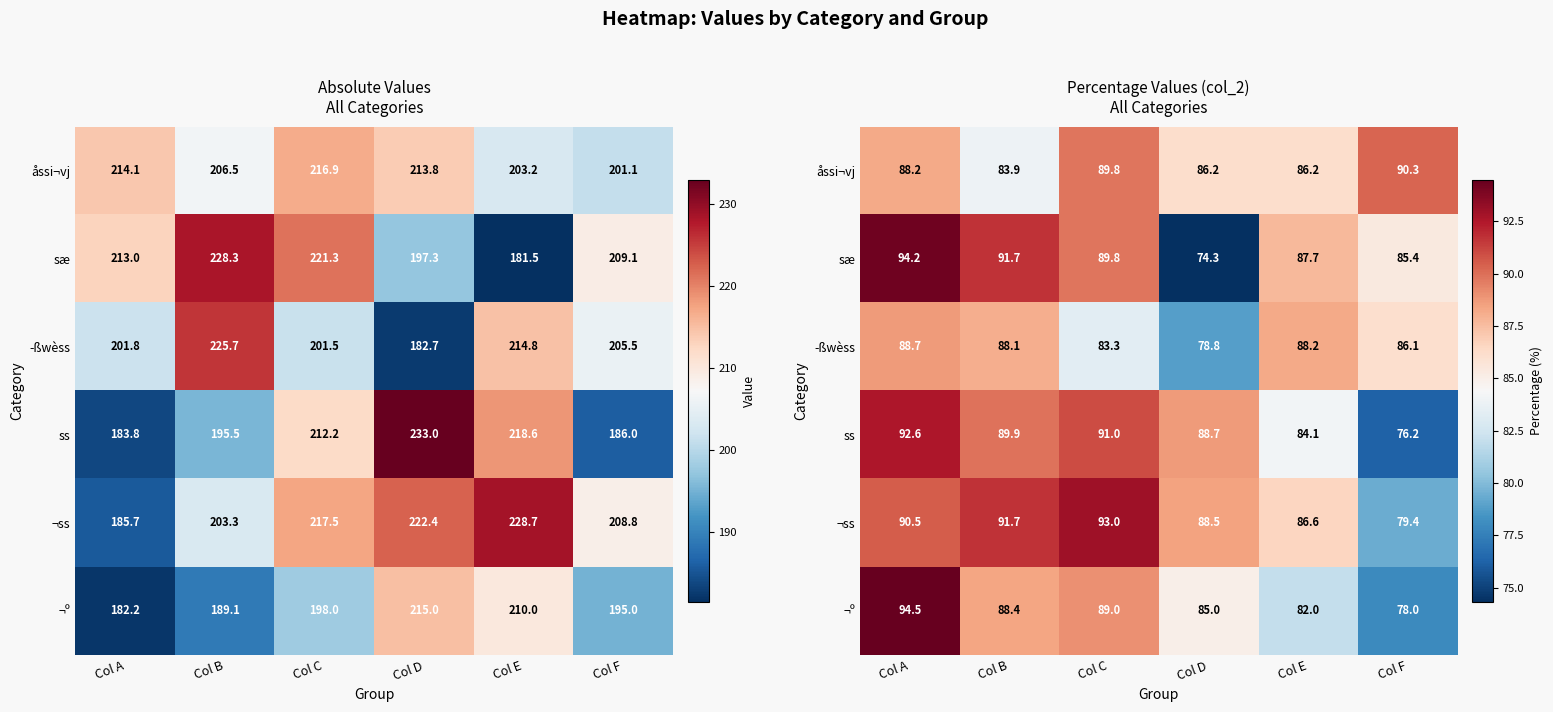

Which label corresponds to the smallest value in the chart?

Col D